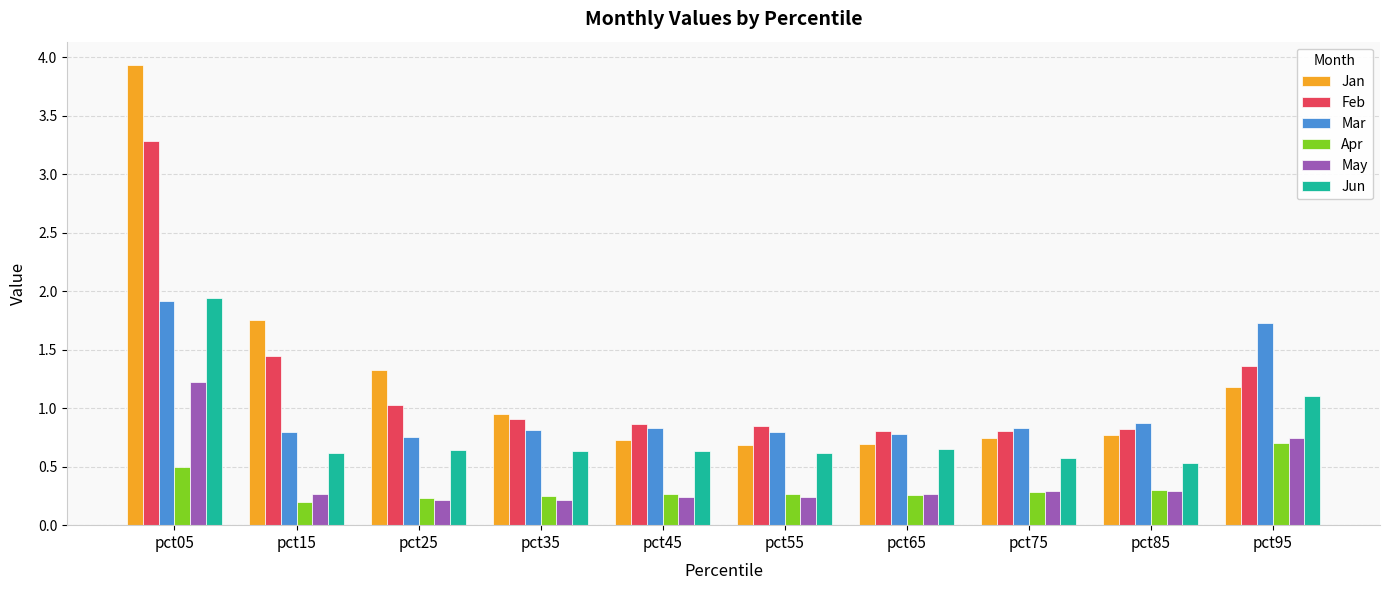

At which category is the sum across all series the highest?

pct05